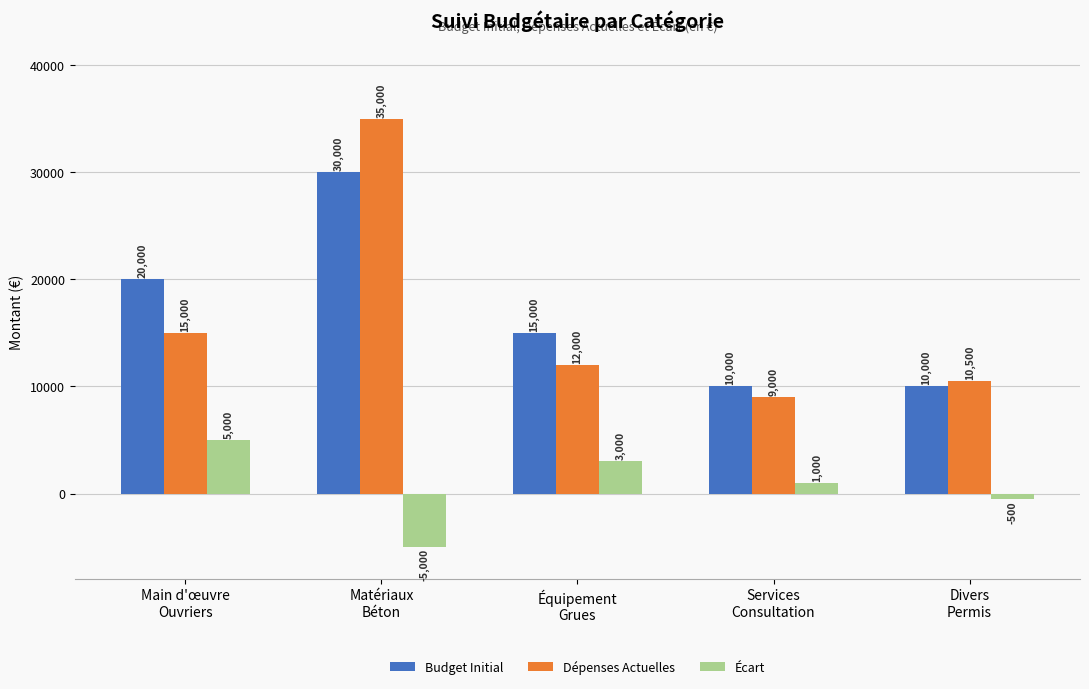

What is the difference between the highest and lowest values at Services
Consultation?

9000